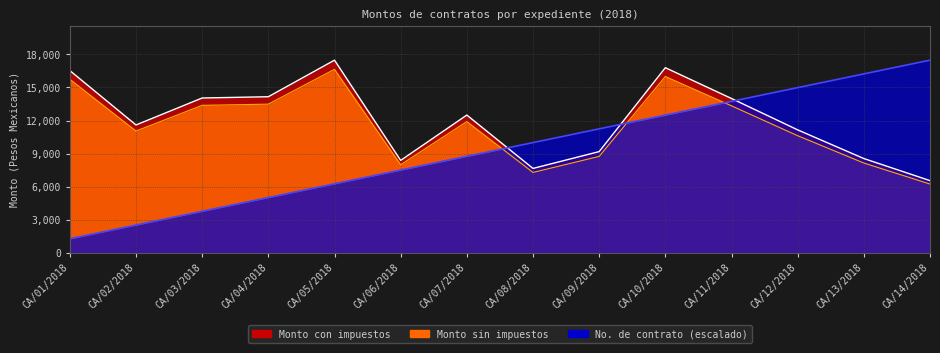

True or false: Monto sin impuestos has more than 2 points higher than both neighbors.

True